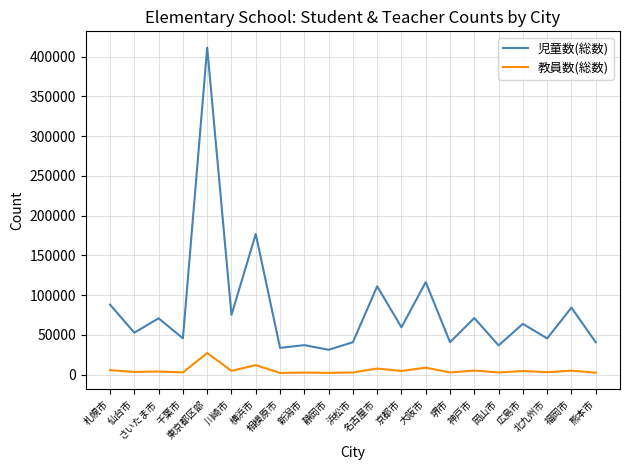

True or false: 児童数(総数) and 教員数(総数) cross at least once.

False